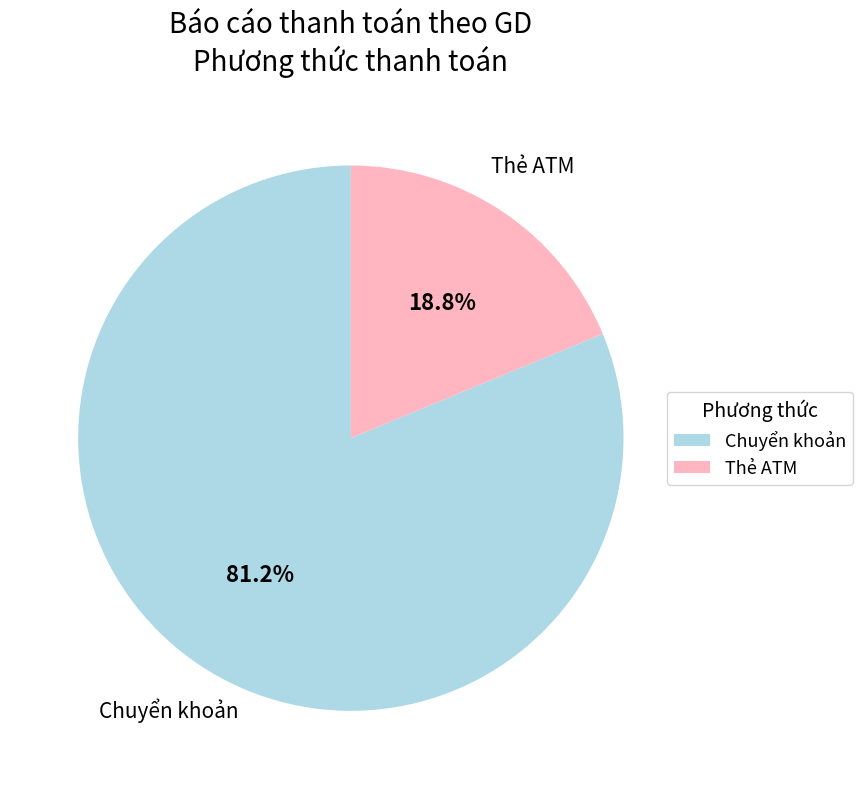

What is the total percentage of Chuyển khoản and Thẻ ATM?

100.0%